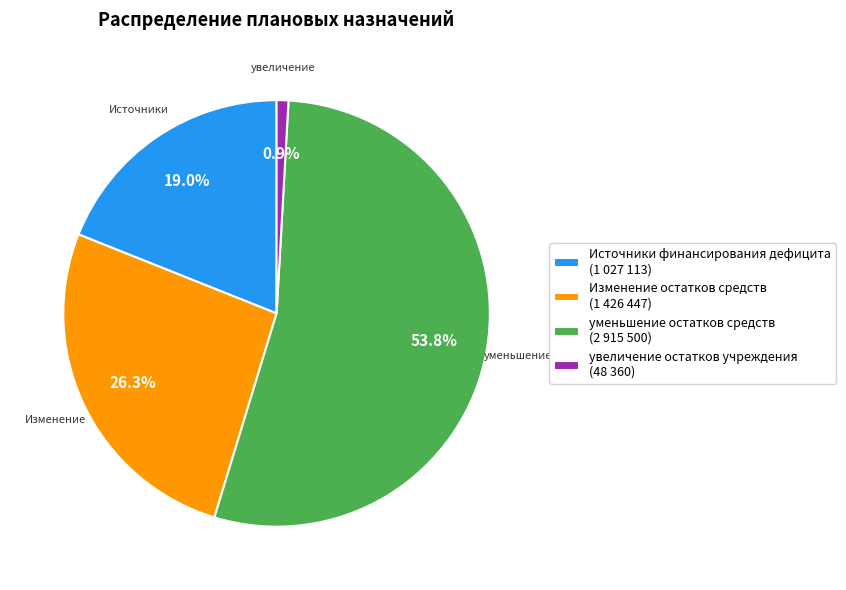

How many slices are in this pie chart?

4